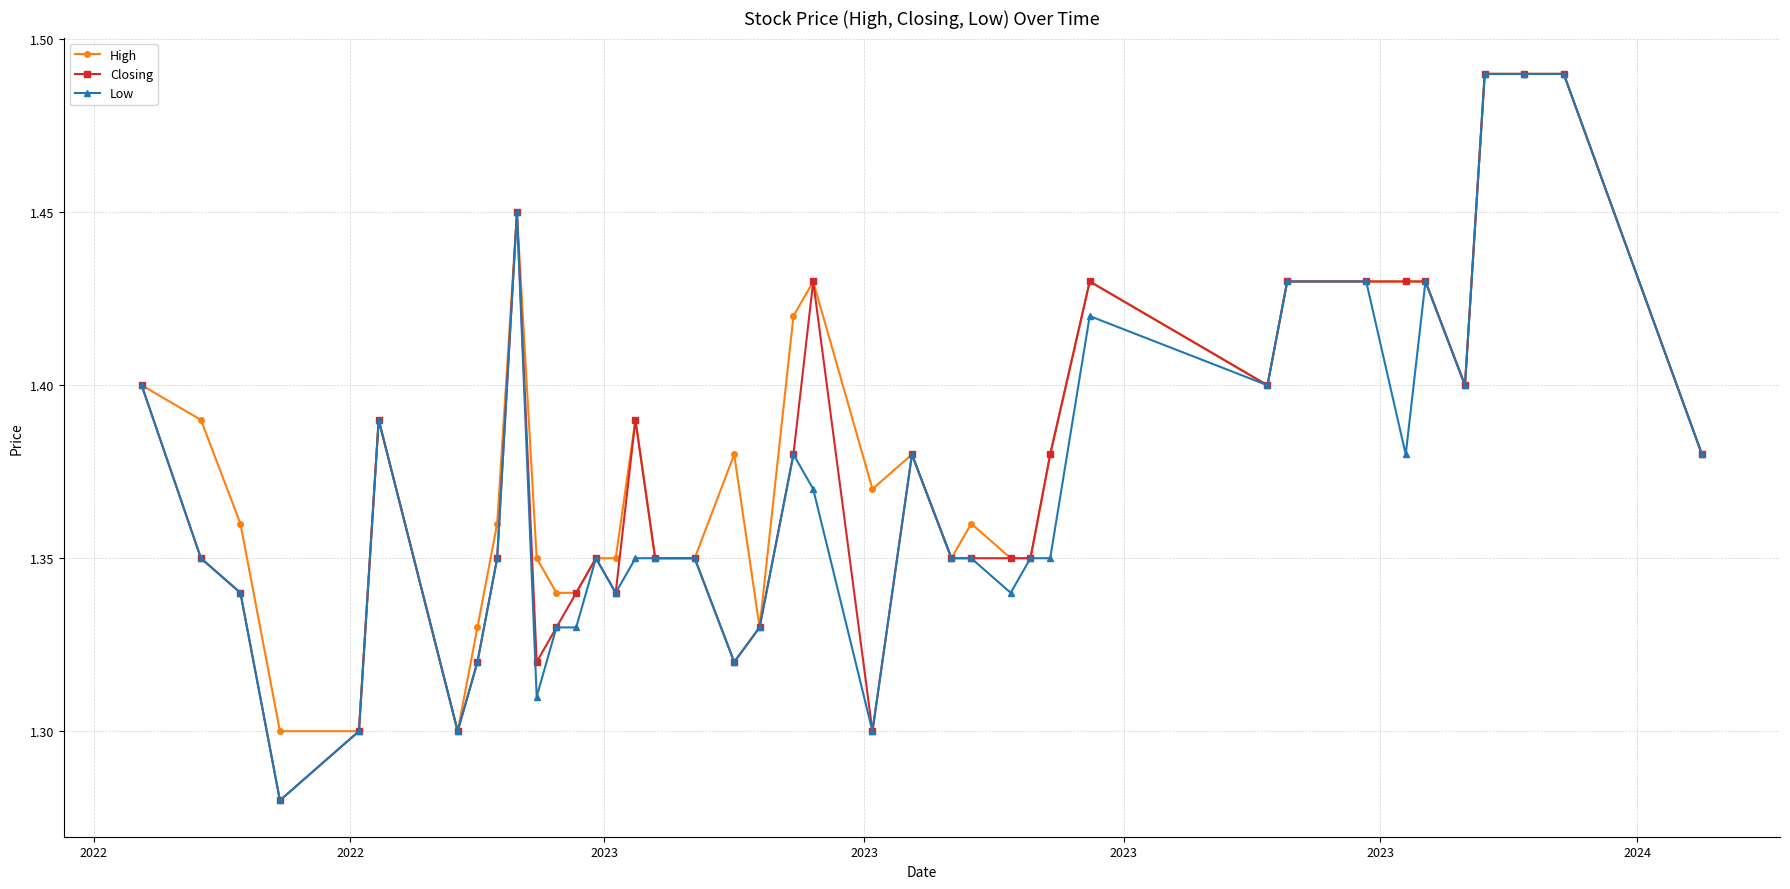

How many lines are shown in the chart?

3